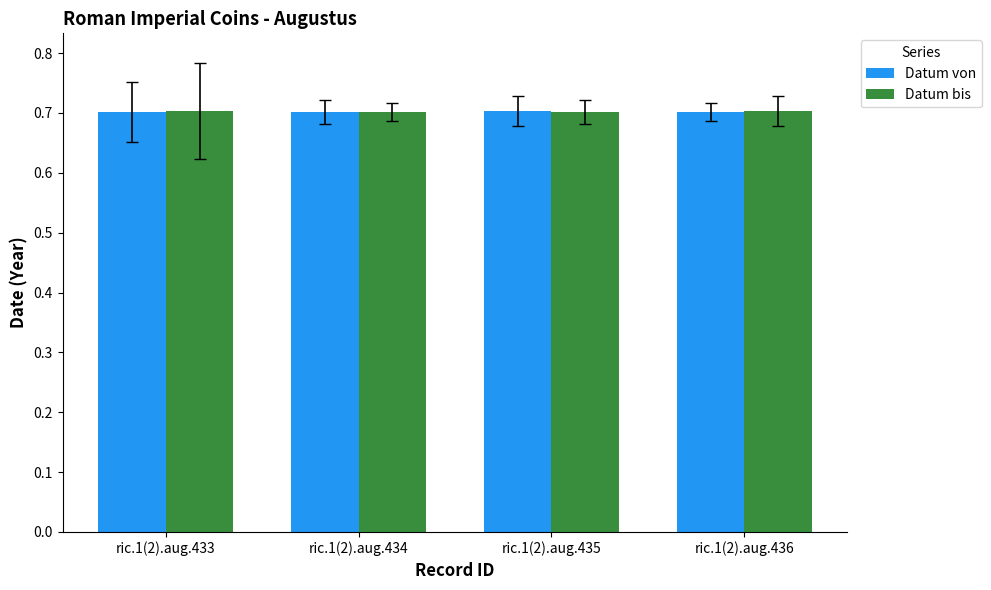

Which series has the largest total across all categories?

Datum bis